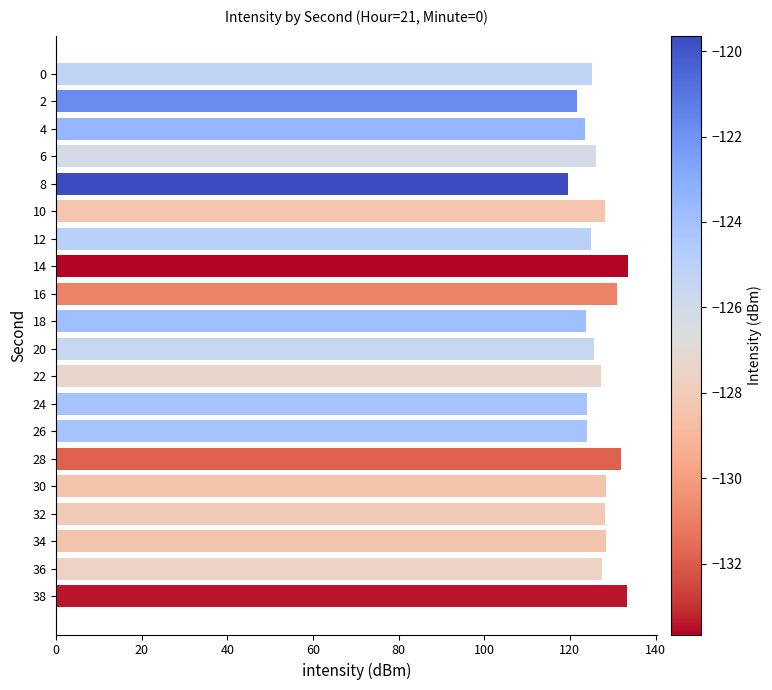

What is the minimum value shown in the chart?

119.6